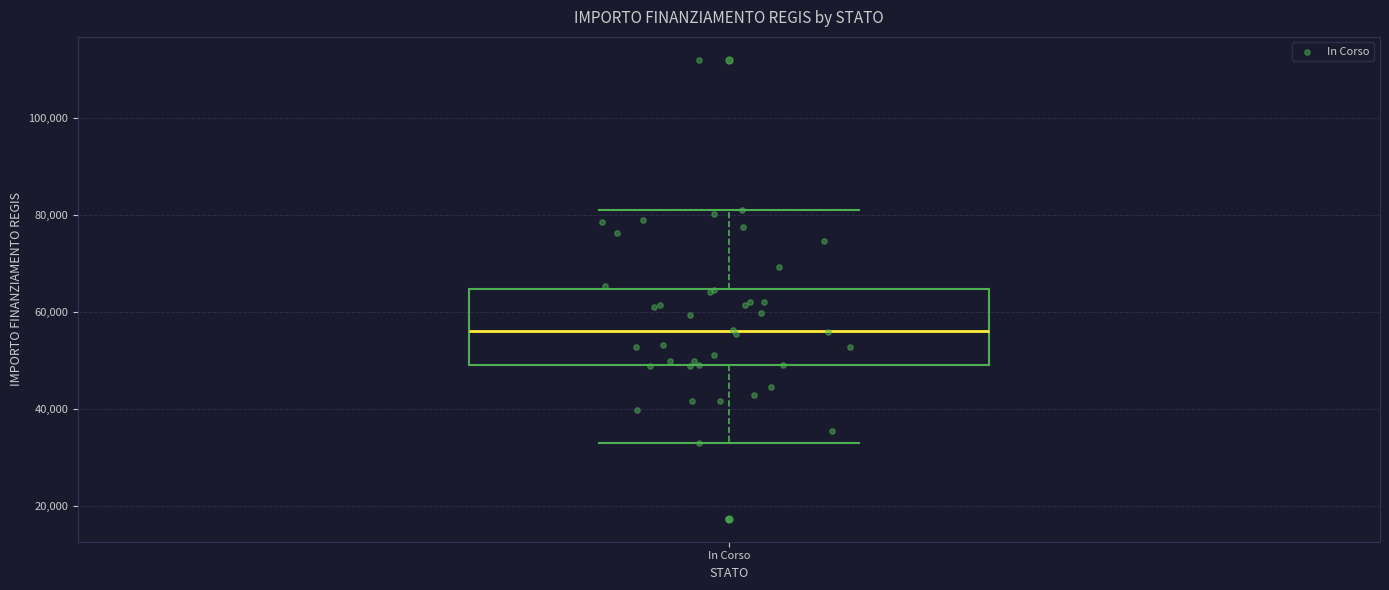

Read this box plot against the y-axis: the position of the median line, the range covered by the box, and the ends of both whiskers. The values are not printed on the chart, so give them approximately, as read against the axis.

median 56000, box 50000 to 64000, whiskers 32000 to 80000